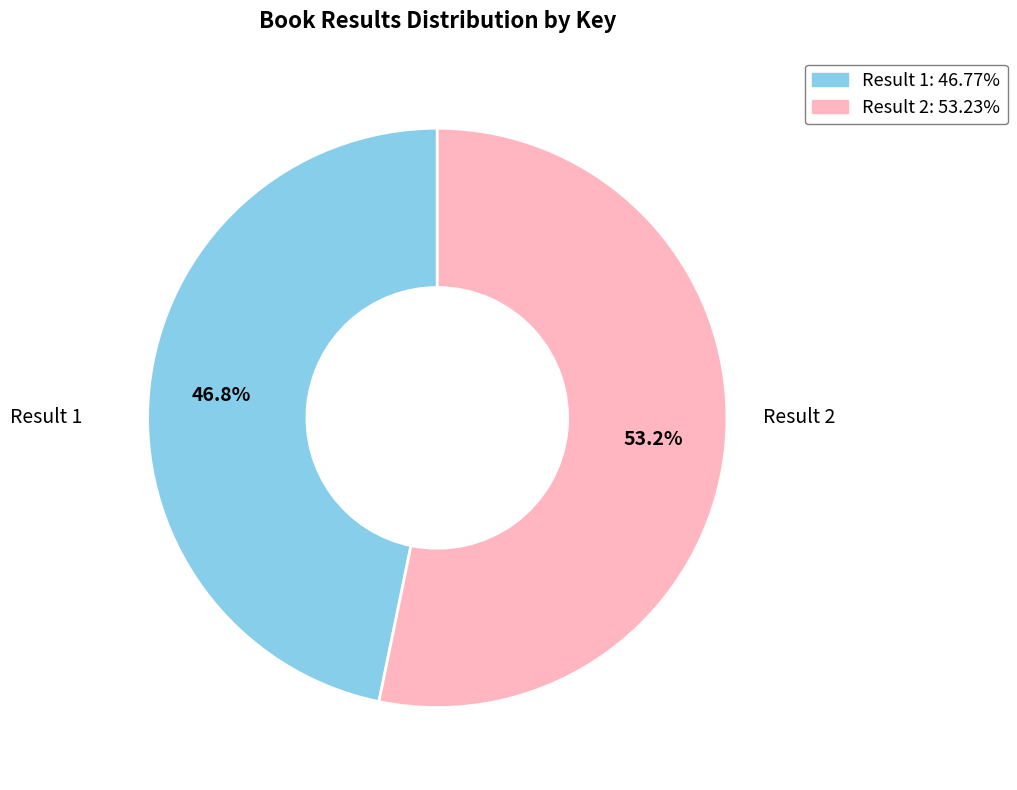

Is there any slice that represents more than half of the pie?

Yes